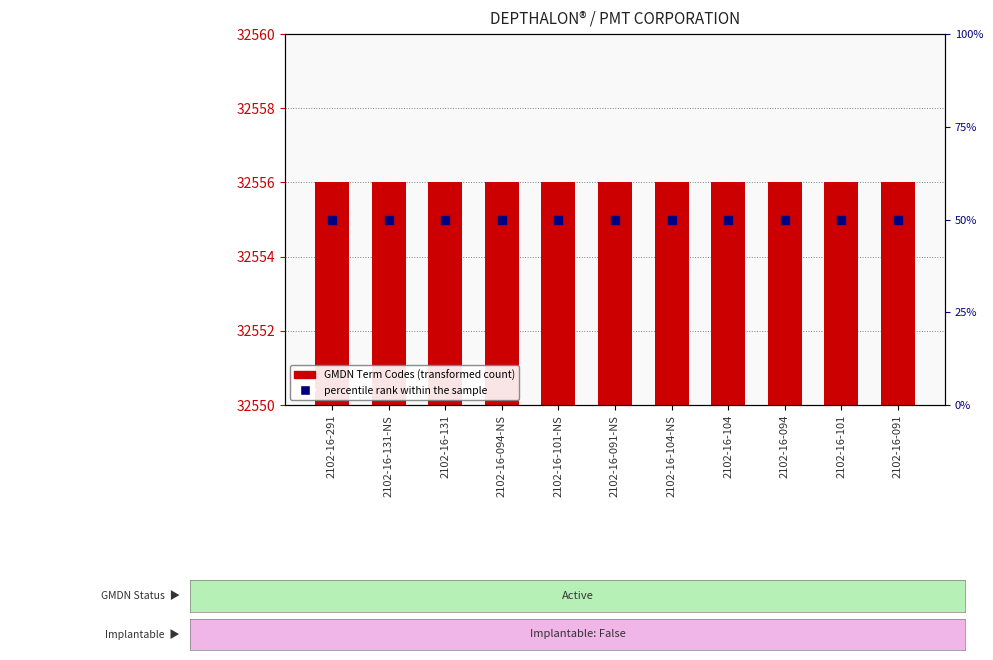

Is the value of percentile rank within the sample at 2102-16-131 greater than the value of GMDN Term Codes at 2102-16-104?

No